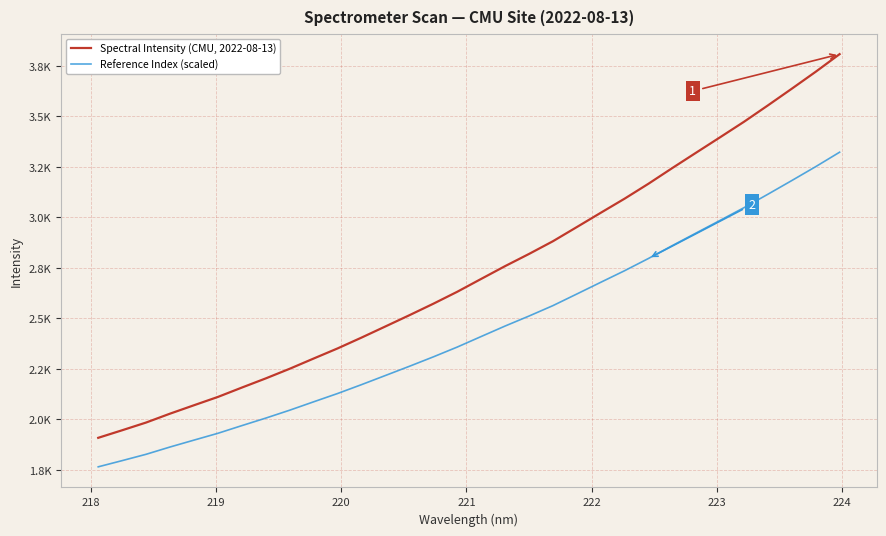

True or false: Spectral Intensity (CMU, 2022-08-13) and Reference Index (scaled) cross at least once.

False